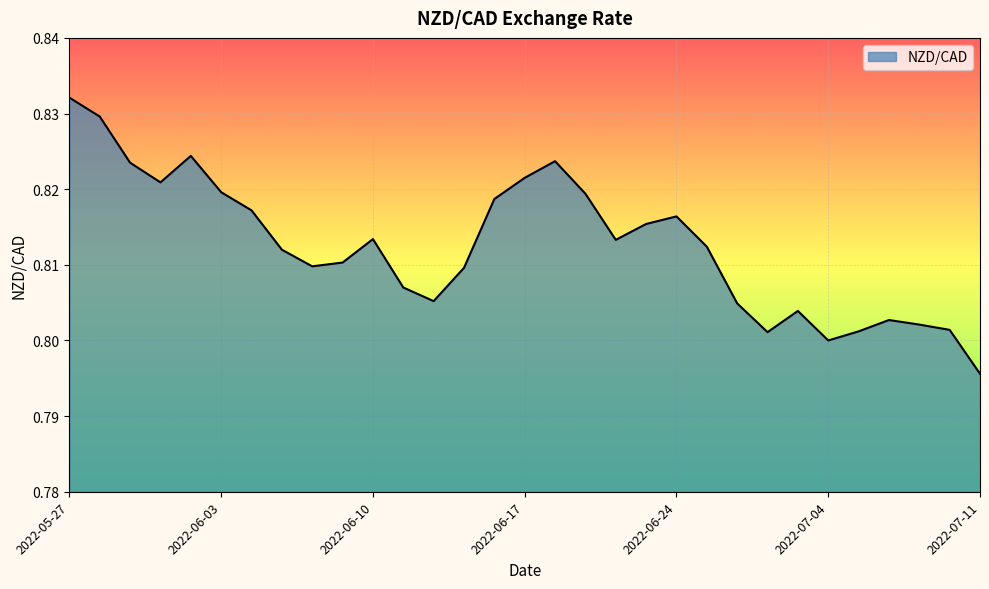

Does the chart display data point markers on the line(s)?

No